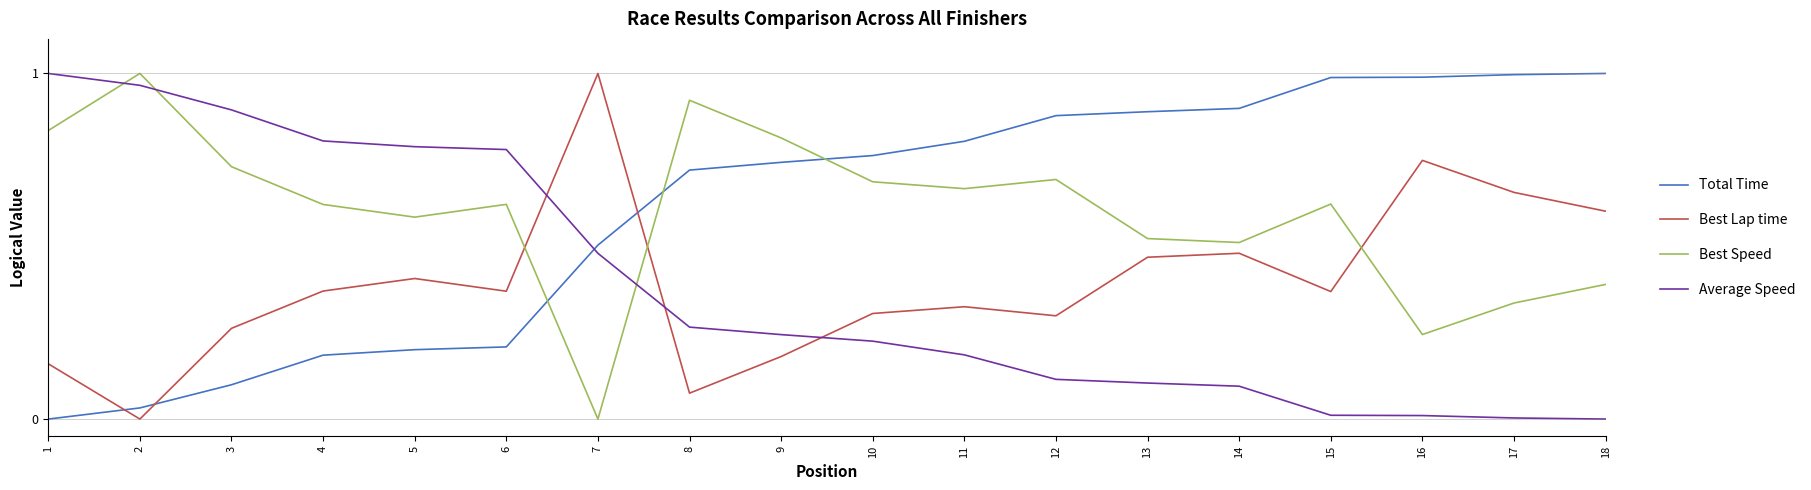

Does the chart display data point markers on the line(s)?

No